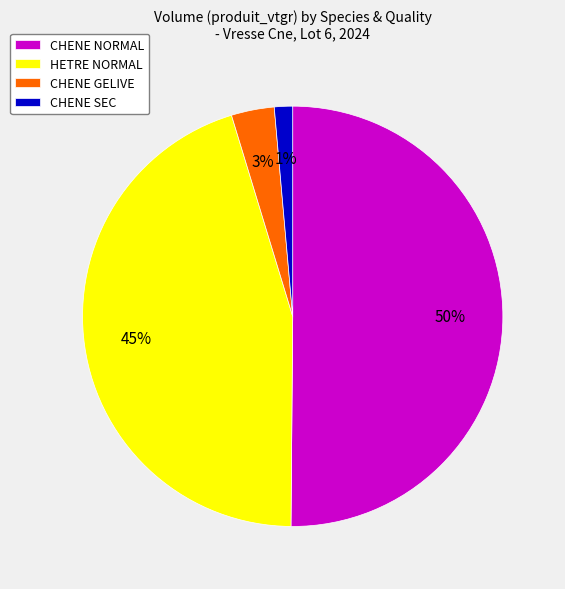

Is the sum of CHENE NORMAL and HETRE NORMAL greater than half?

Yes